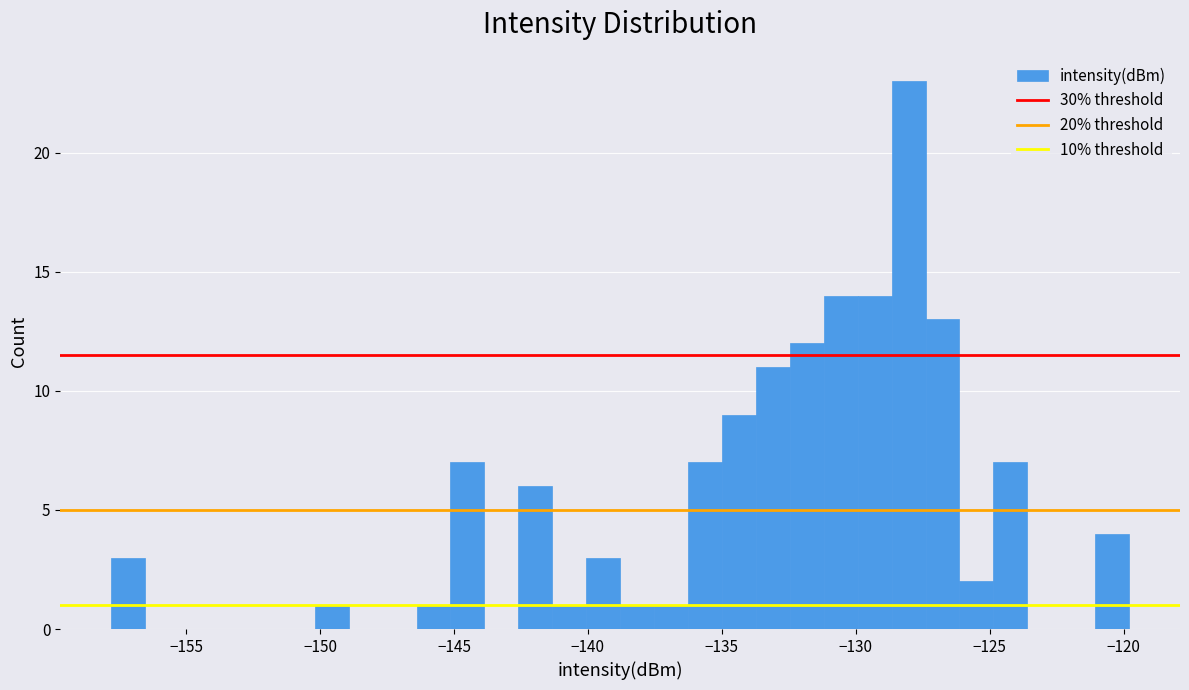

Read against the x-axis, roughly where is the centre of the tallest bar?

-128.0